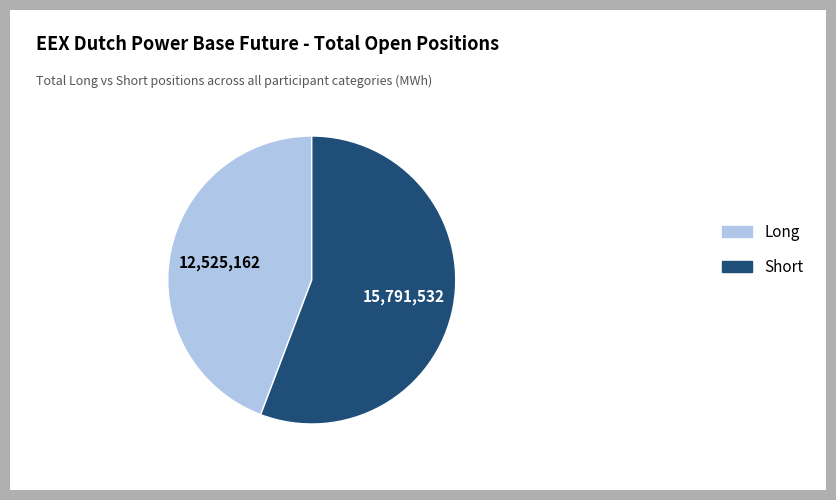

How many segments does this pie chart have?

2